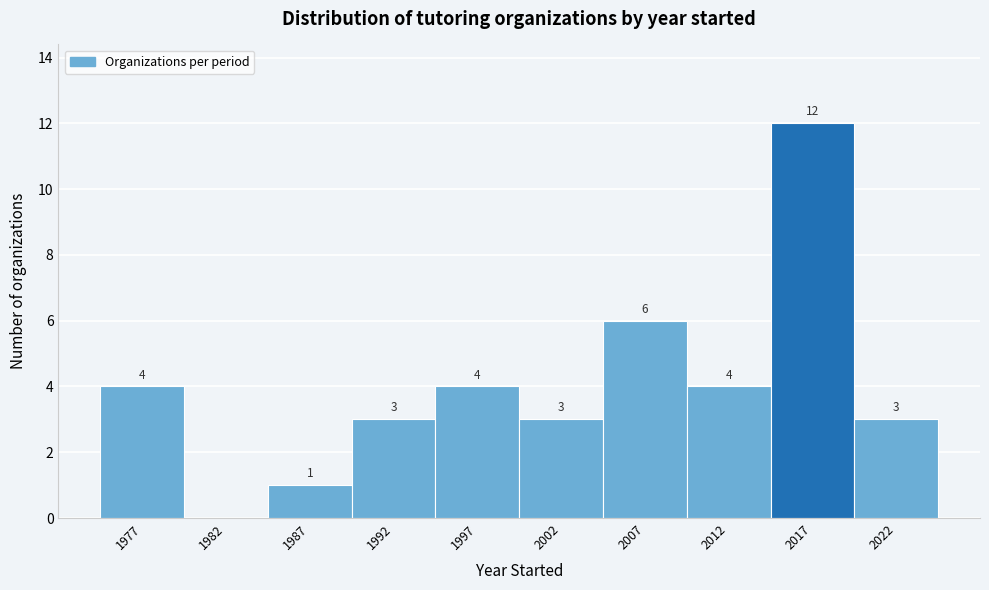

Reading right to left, what are all the values shown in this chart?

2022=3	2017=12	2012=4	2007=6	2002=3	1997=4	1992=3	1987=1	1982=0	1977=4